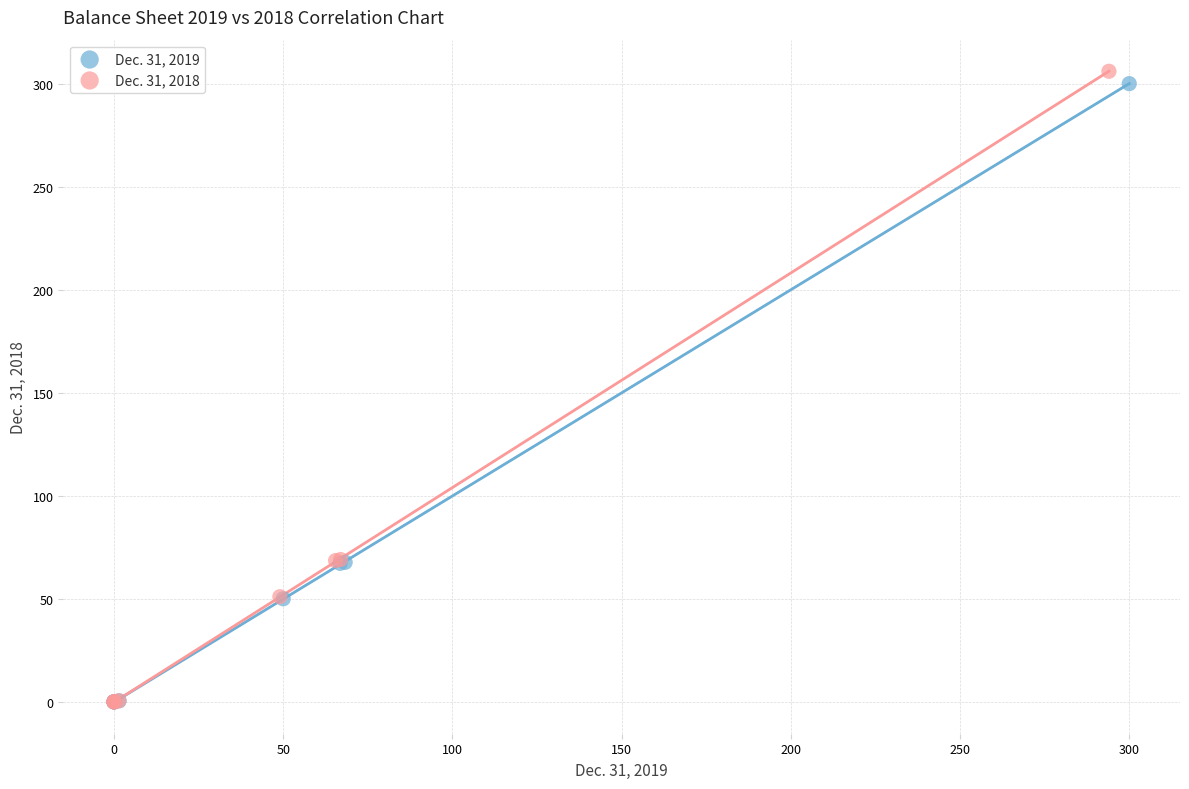

Which series has the largest Y range (max minus min)?

Dec. 31, 2018